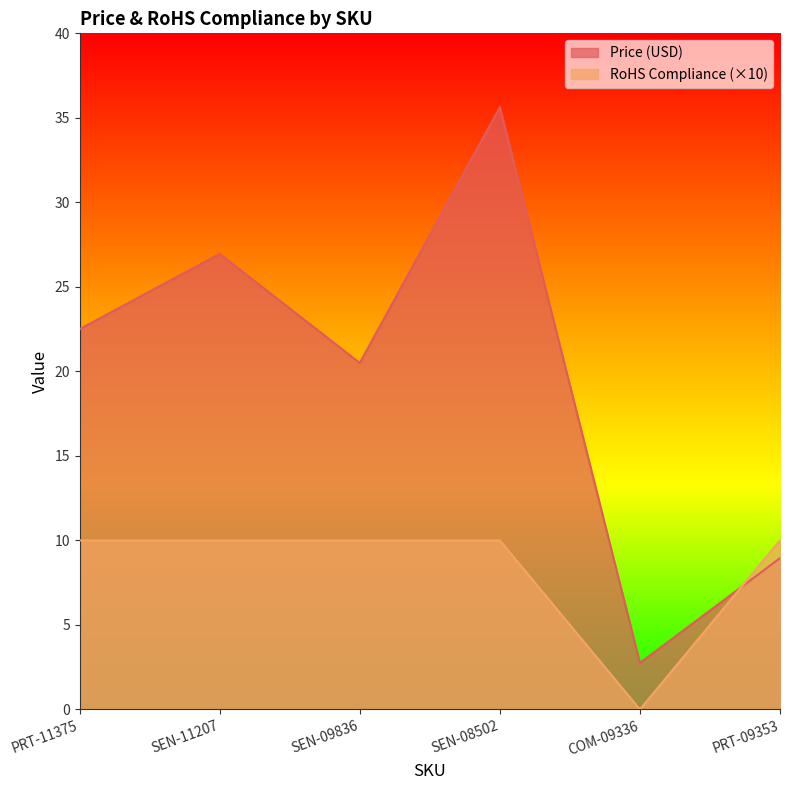

What position from the left is SEN-09836?

3